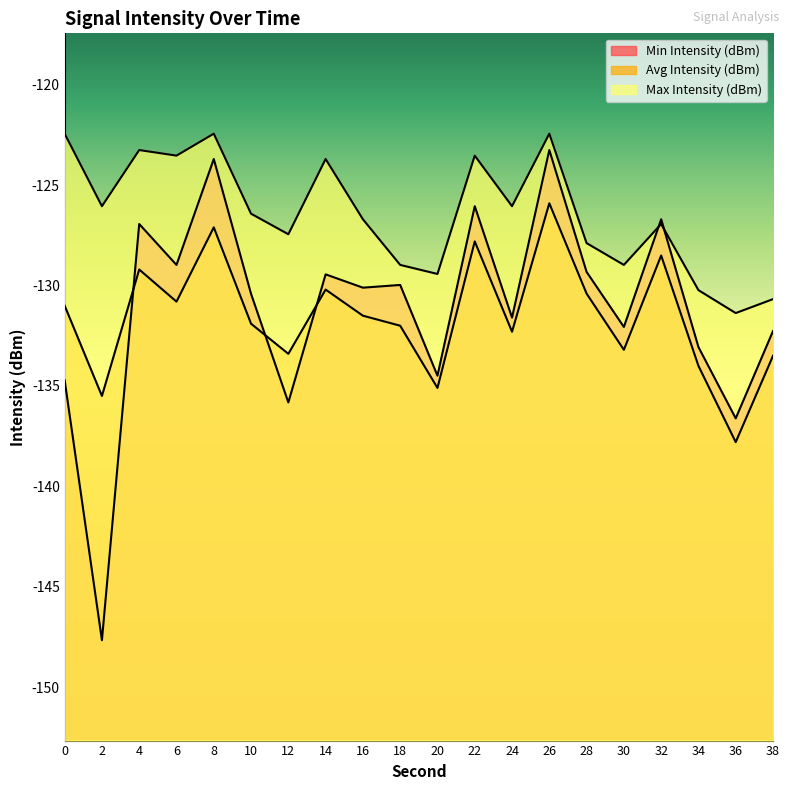

What is the total value across all series at 24?

-389.9